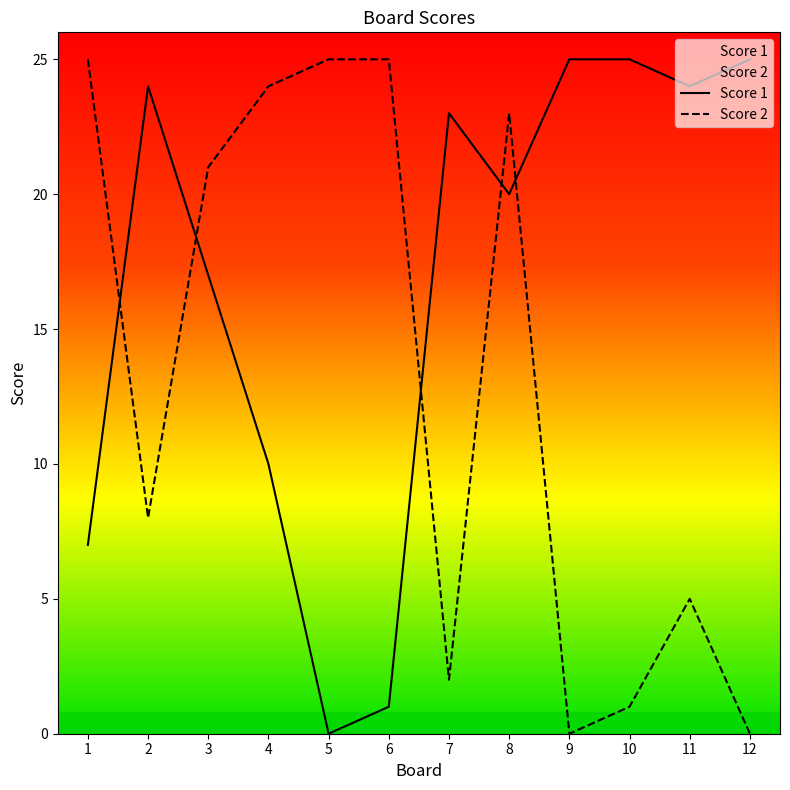

The value of Score 2 at 6 is 25. True or false?

True